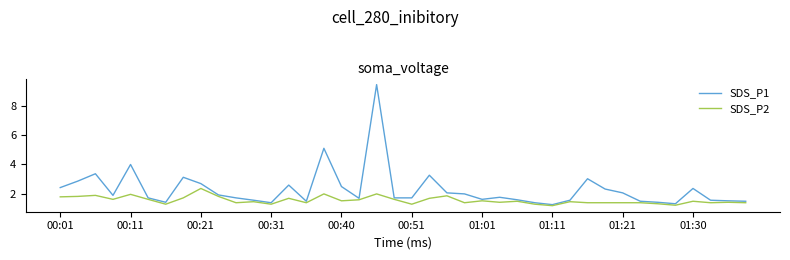

Which series has the largest range (max minus min)?

SDS_P1